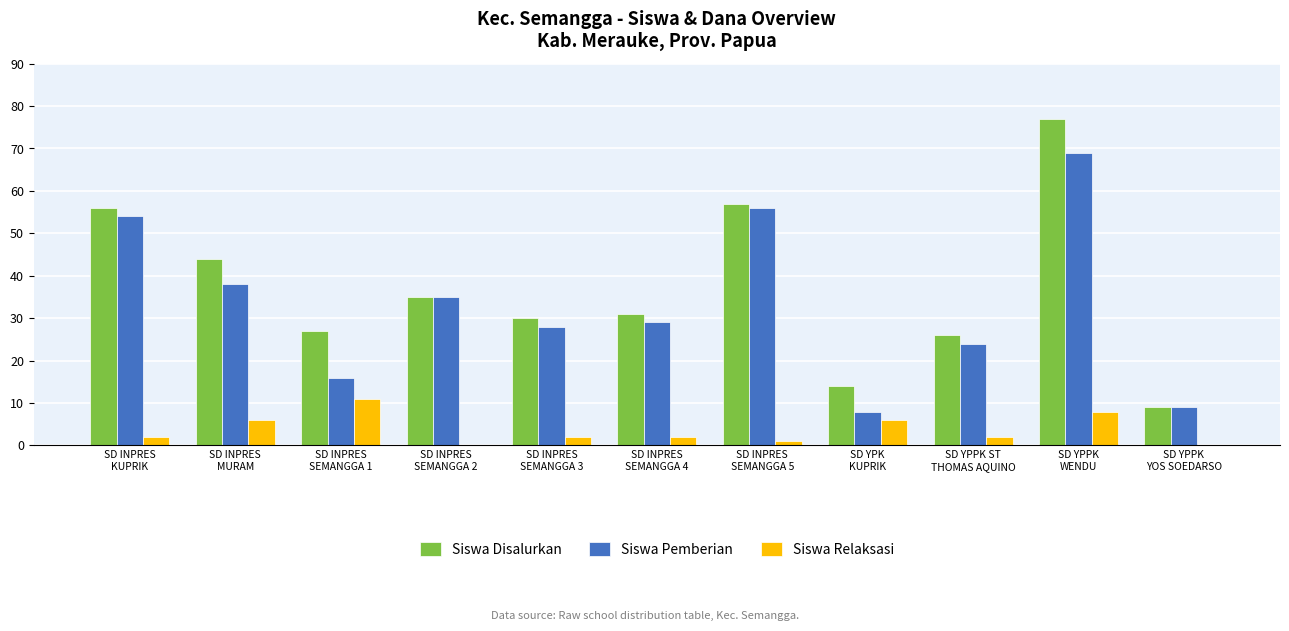

At which label does Siswa Disalurkan first exceed 31?

SD INPRES
KUPRIK